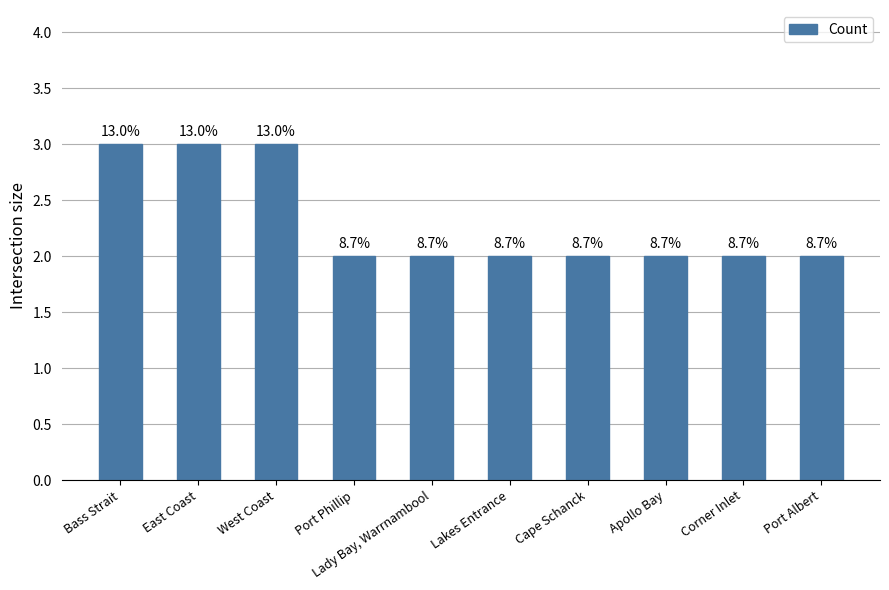

List the labels in order of value, largest first.

Bass Strait, East Coast, West Coast, Port Phillip, Lady Bay, Warrnambool, Lakes Entrance, Cape Schanck, Apollo Bay, Corner Inlet, Port Albert